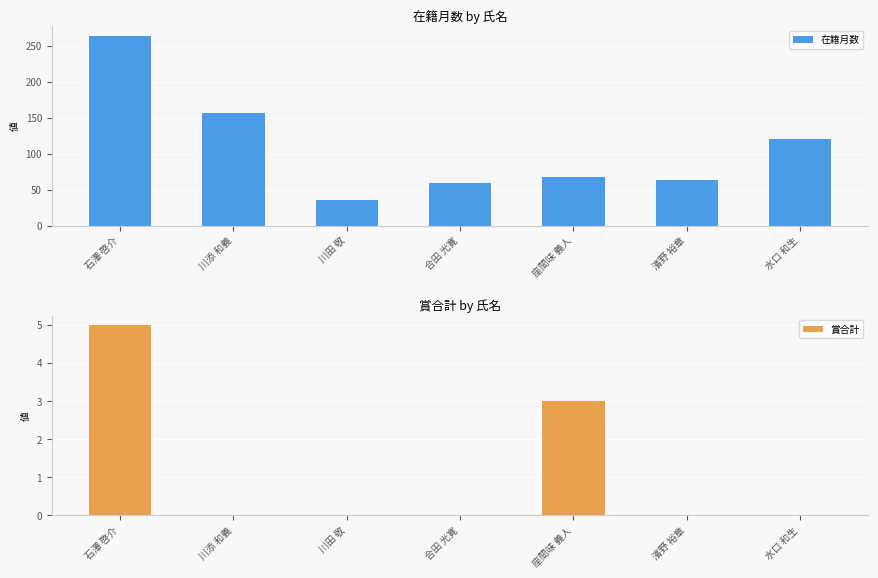

Reading left to right, extract all data points from this chart.

在籍月数: 石澤 啓介=264	川添 和義=156	川田 敬=36	合田 光寛=60	座間味 義人=68	濱野 裕章=63	水口 和生=120
賞合計: 石澤 啓介=5	川添 和義=0	川田 敬=0	合田 光寛=0	座間味 義人=3	濱野 裕章=0	水口 和生=0